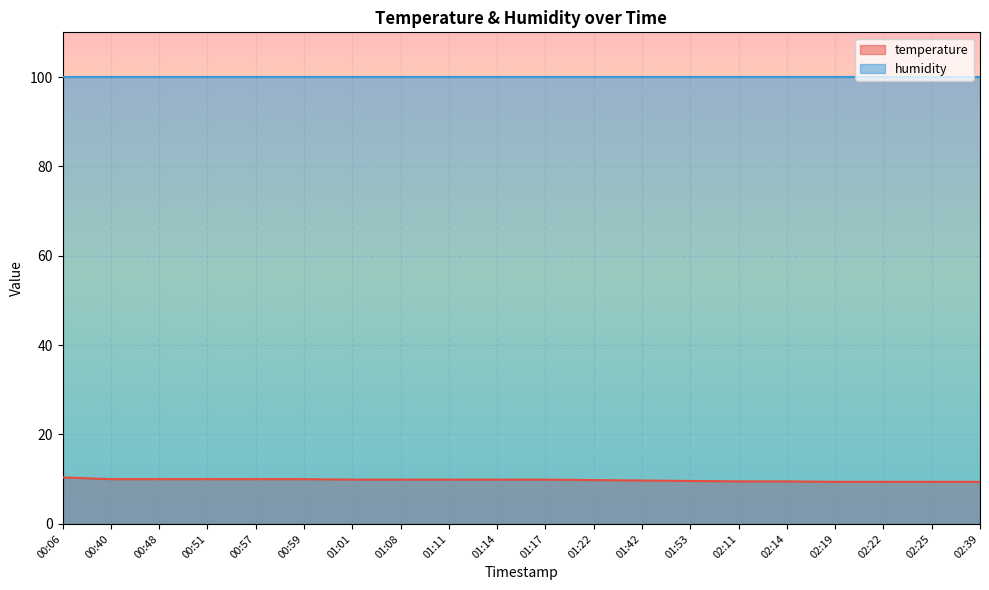

Reading left to right, extract all data points from this chart.

10.4	10.0	10.0	10.0	10.0	10.0	9.9	9.9	9.9	9.9	9.9	9.8	9.7	9.6	9.5	9.5	9.4	9.4	9.4	9.4